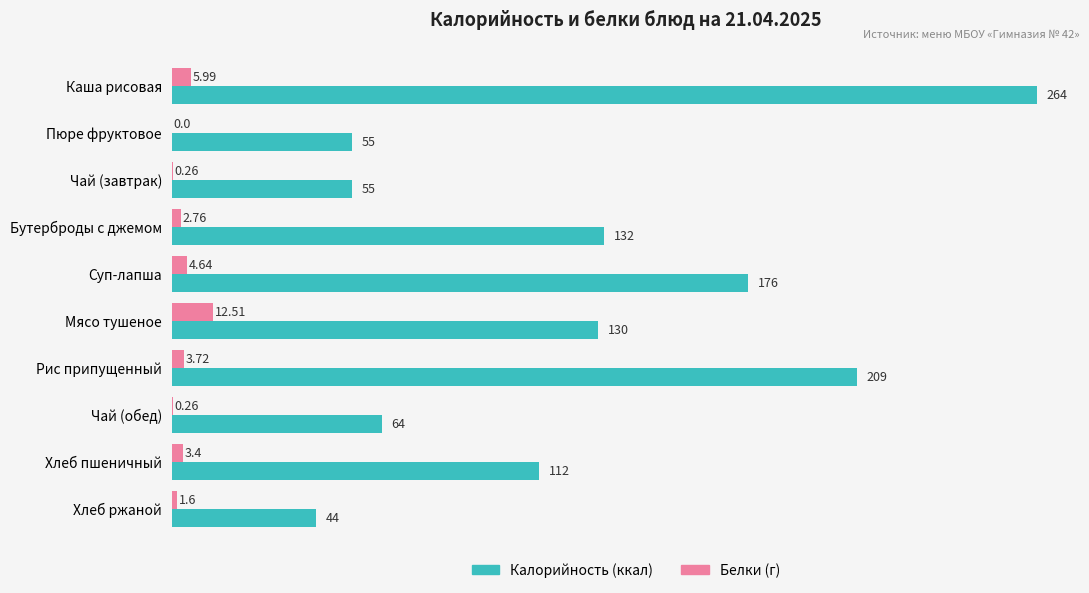

At which category is the sum across all series the highest?

Каша рисовая